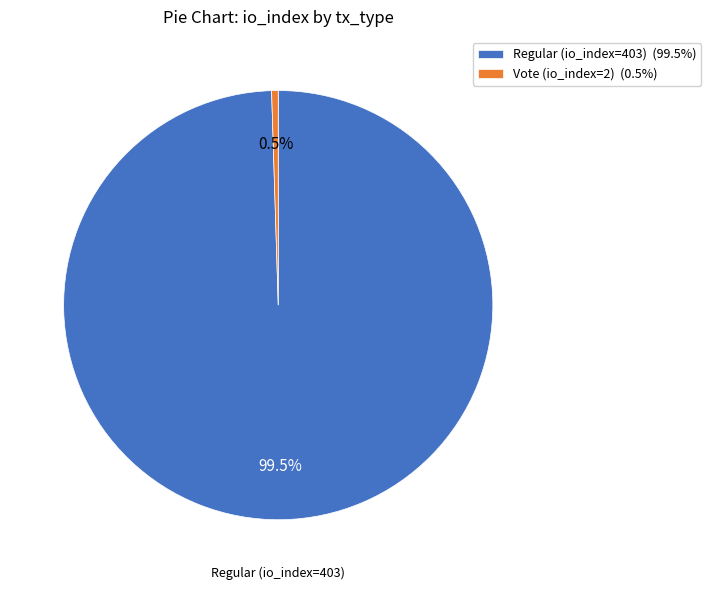

Which slice is the smallest?

Vote (io_index=2)